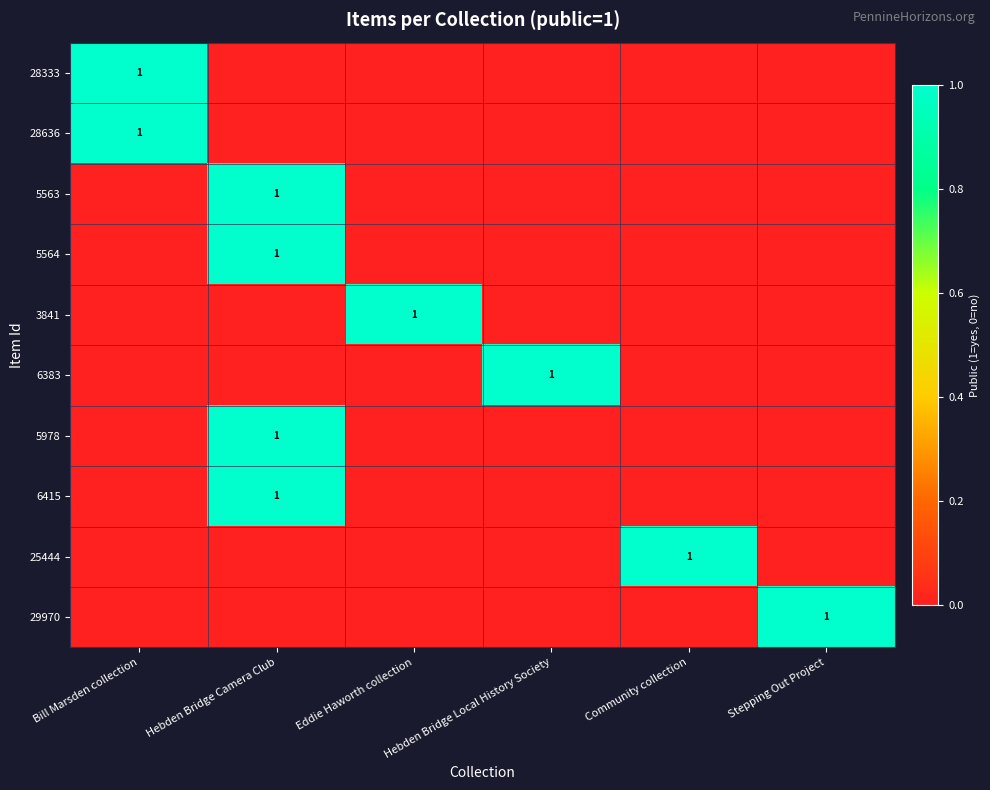

The 29970 series shows 1 at Stepping Out Project. True or false?

True